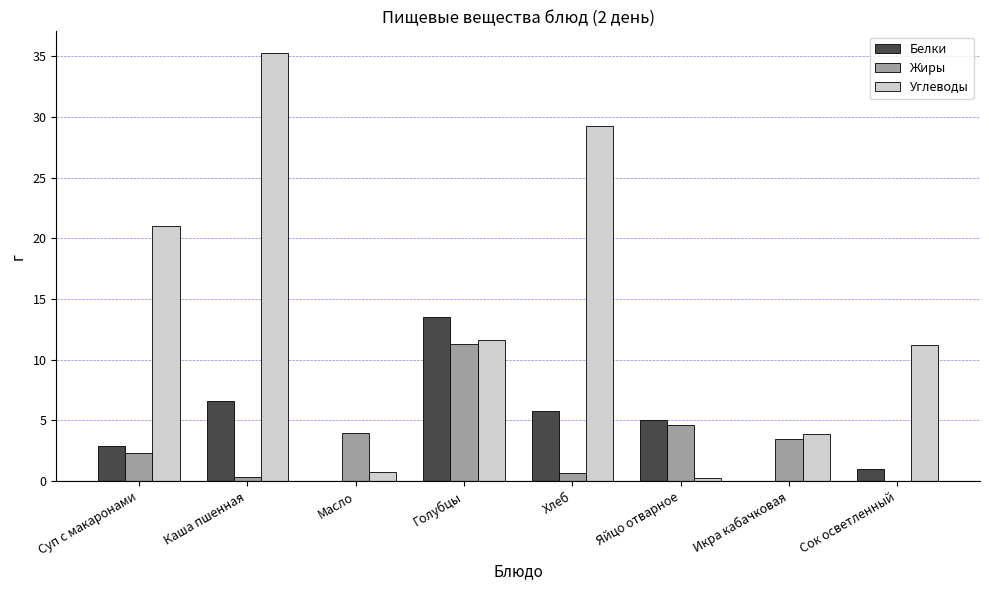

The Жиры series shows 8.0 at Яйцо отварное. True or false?

False